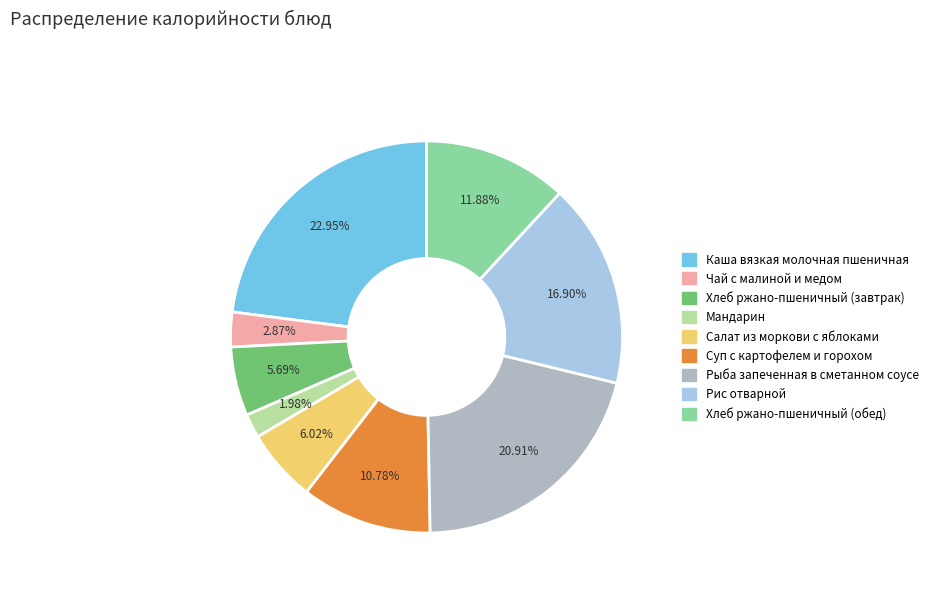

Is Салат из моркови с яблоками the majority of the pie?

No